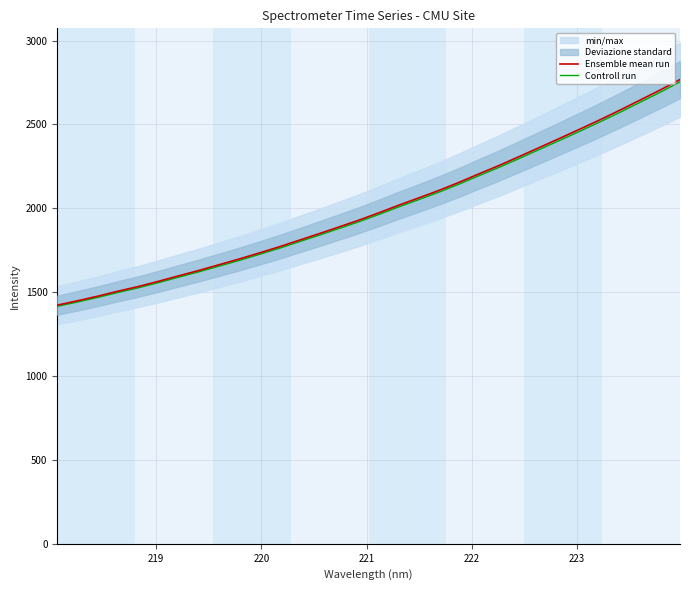

What is the minimum value for Controll run?

1415.8